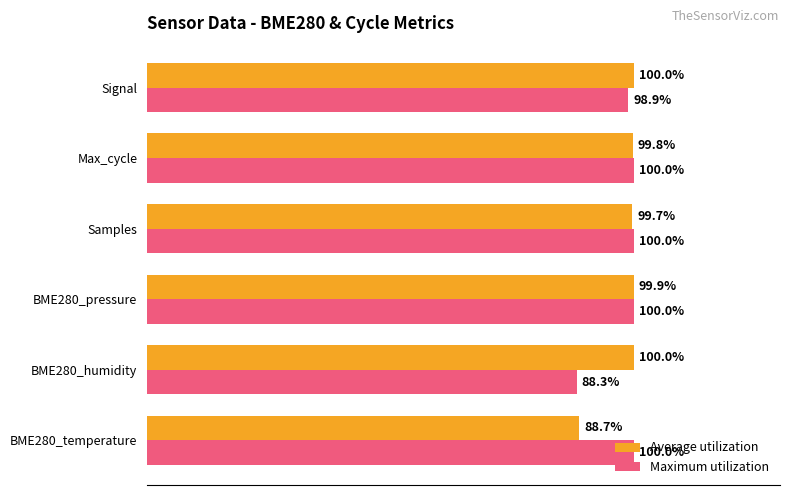

Which series has the largest total across all categories?

Average utilization